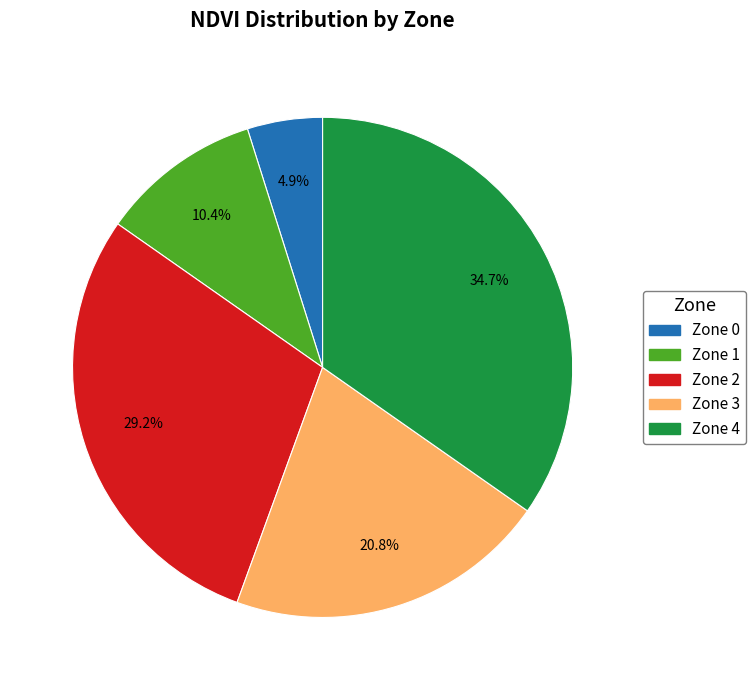

Combined, do Zone 3 and Zone 4 account for over 50%?

Yes